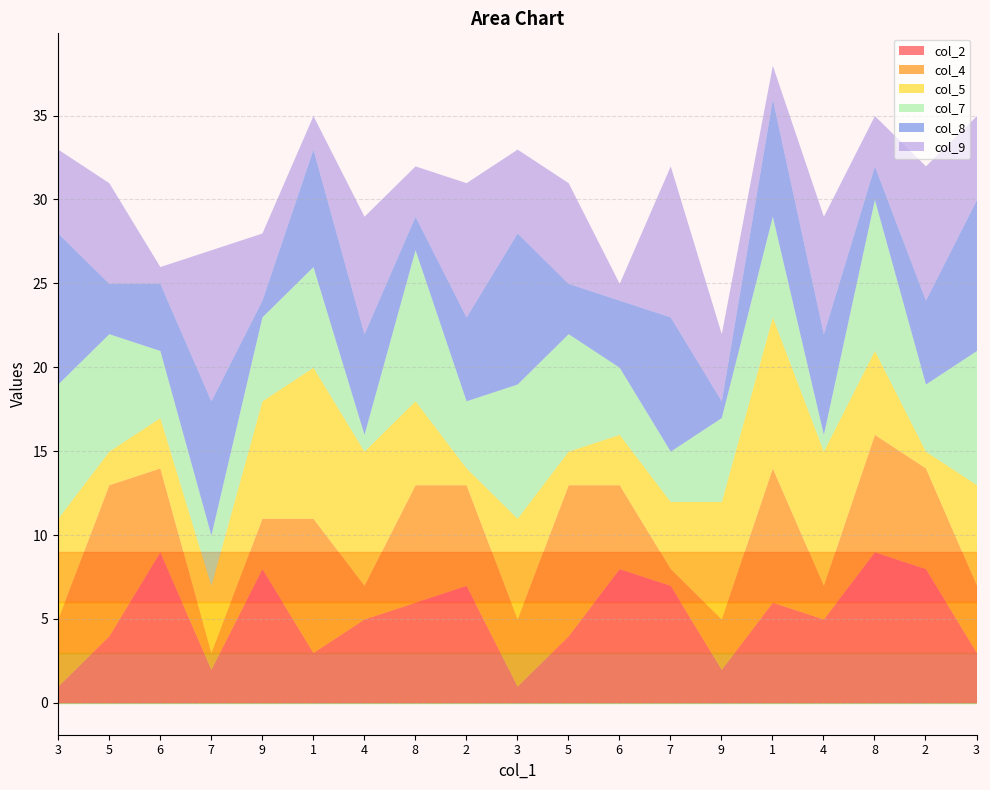

What is the label of the 15th point from the right?

9